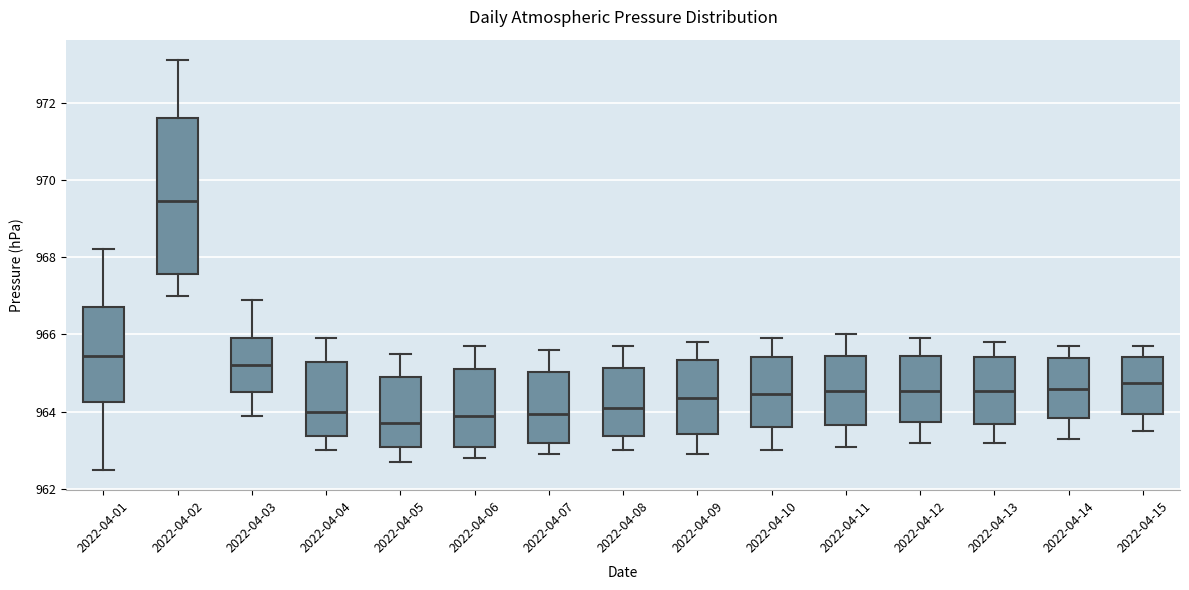

Which box has the highest median line?

2022-04-02